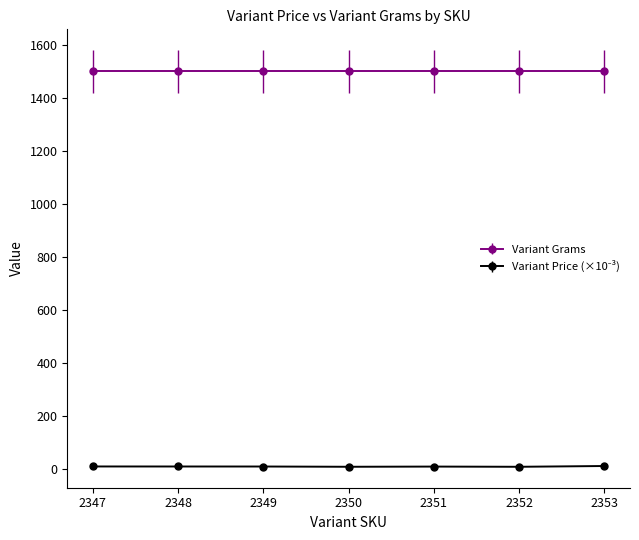

What is the lowest value of the Variant Grams series?

1500.0